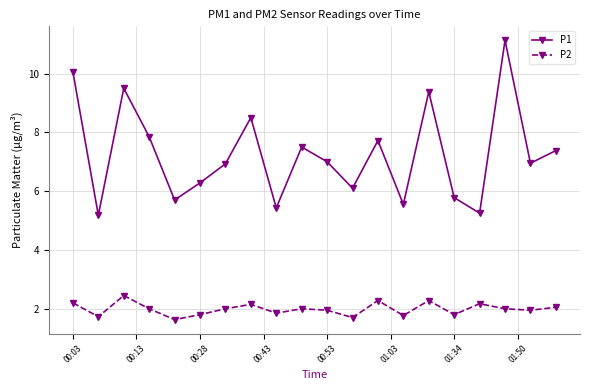

Is this an area chart (filled region under the line)?

No